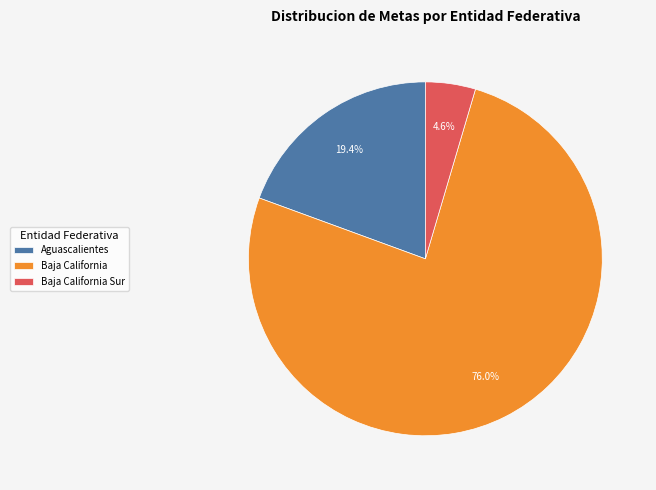

Count the number of slices in the pie.

3